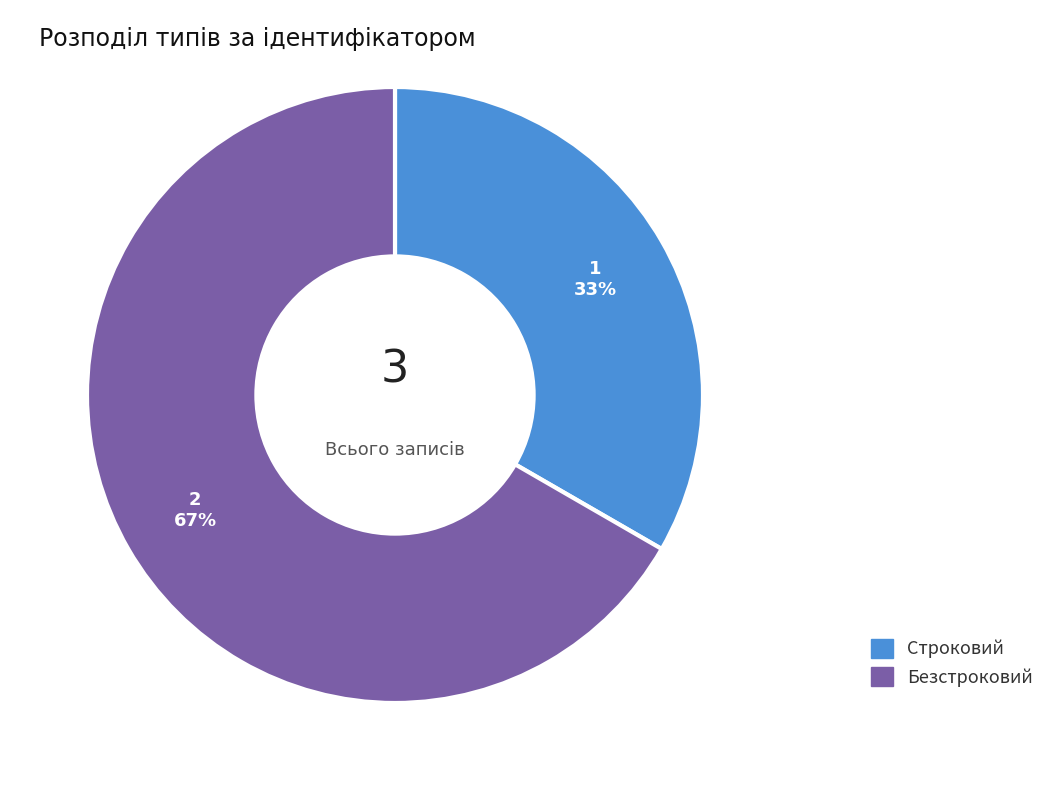

Which slice is the smallest?

Строковий